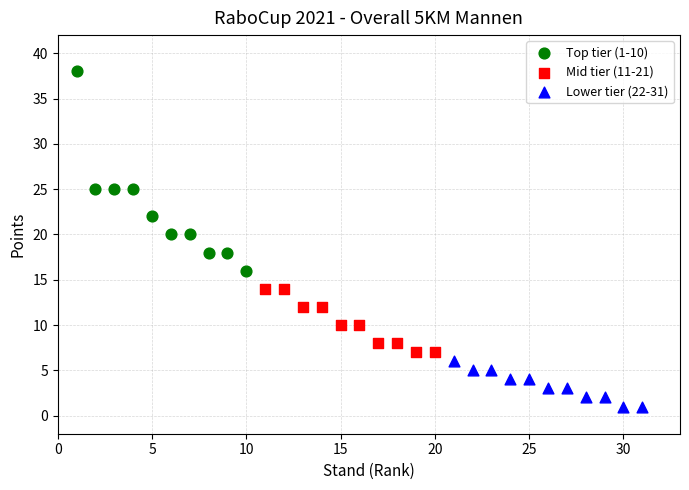

Which series has the widest spread of Y values?

Top tier (1-10)